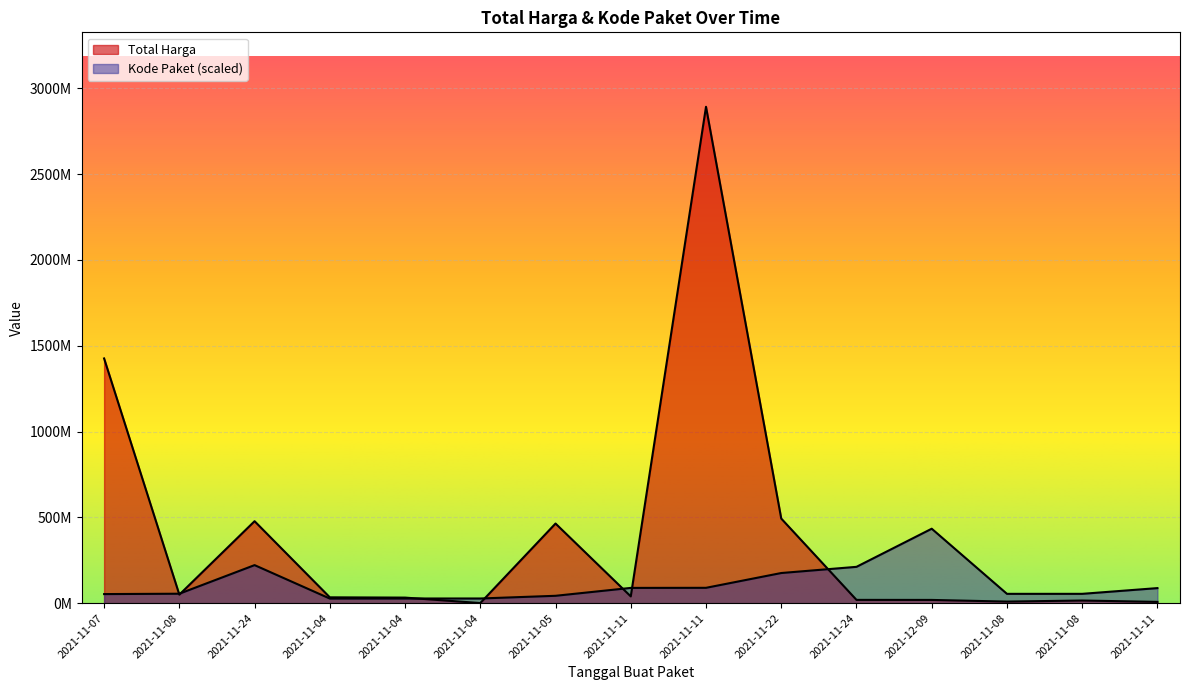

Which series has the largest total across all categories?

Total Harga